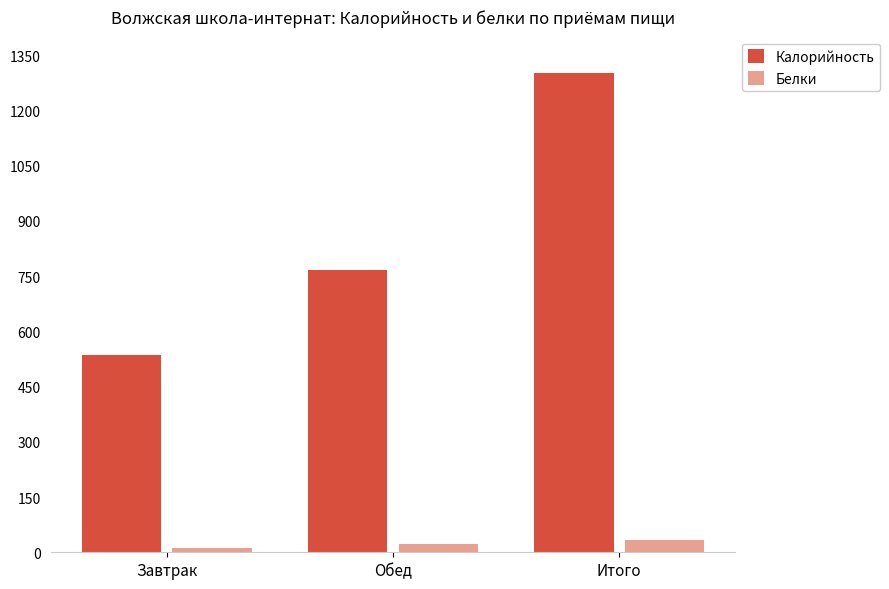

Which category has the highest value across all series?

Итого